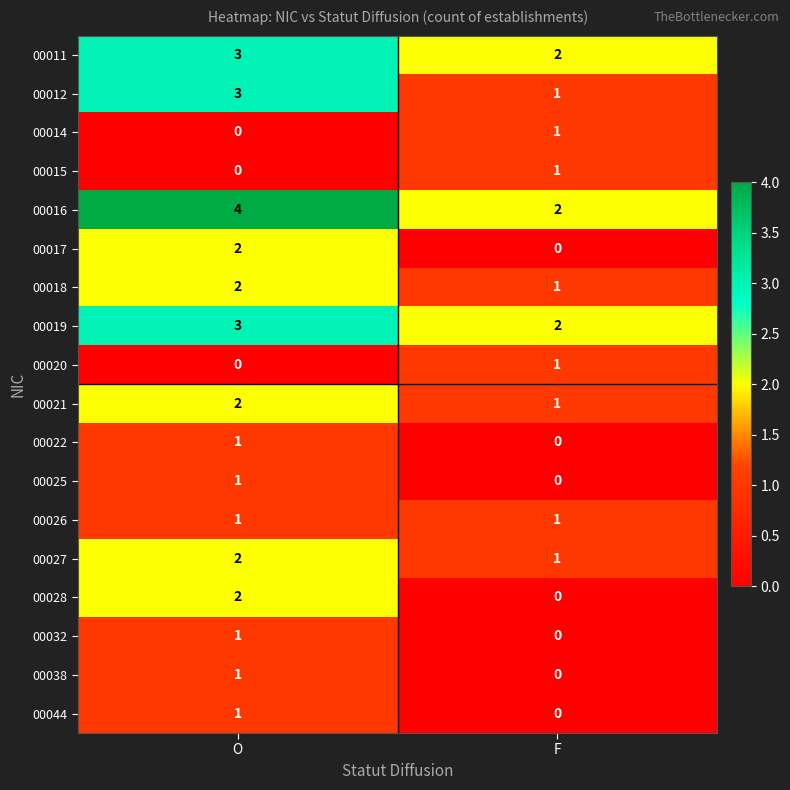

Where is 00014 nearest to the value 0?

O